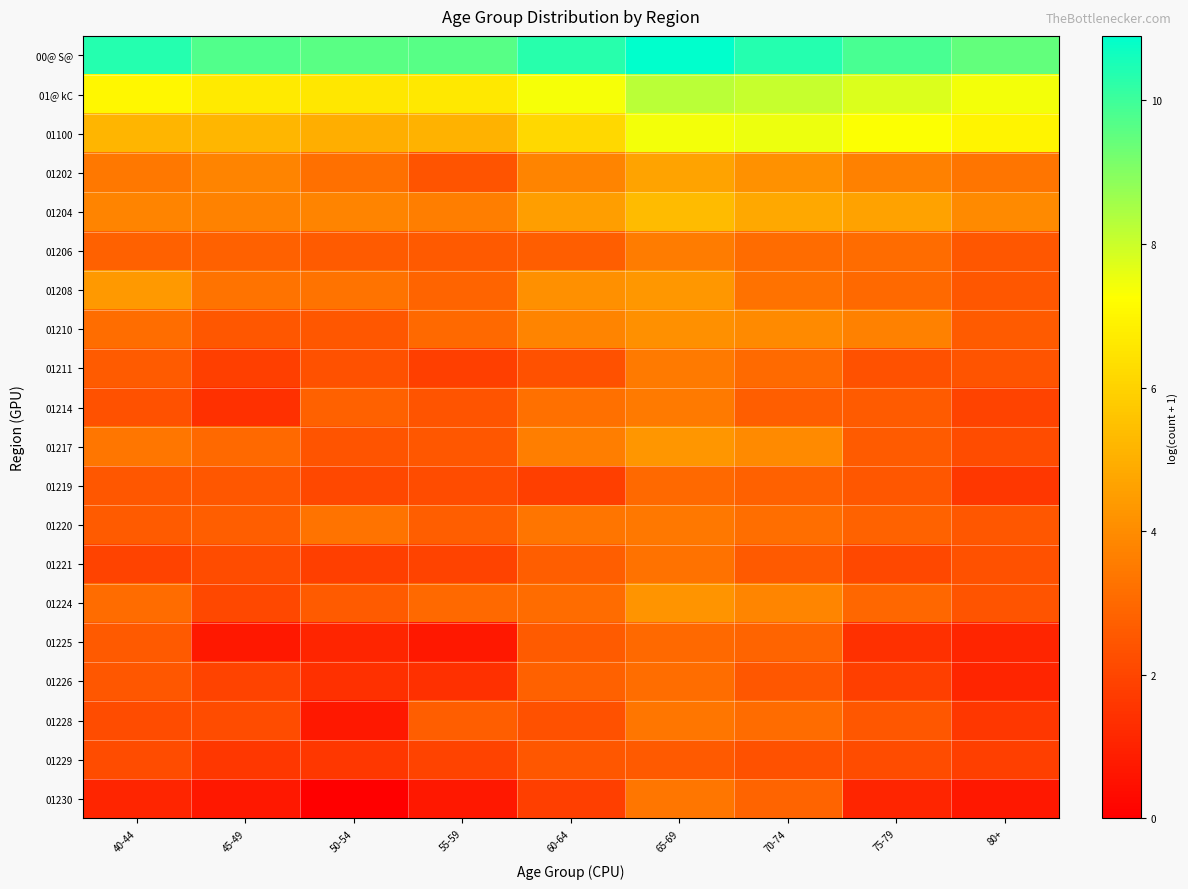

Reading left to right, extract all data points from this chart.

00@ S@: 40-44=10.3	45-49=9.7	50-54=9.6	55-59=9.6	60-64=10.3	65-69=10.9	70-74=10.4	75-79=9.9	80+=9.5
01@ kC: 40-44=7.0	45-49=6.6	50-54=6.6	55-59=6.6	60-64=7.4	65-69=8.2	70-74=8.1	75-79=7.7	80+=7.4
01100: 40-44=5.2	45-49=5.2	50-54=5.0	55-59=5.1	60-64=6.2	65-69=7.4	70-74=7.5	75-79=7.3	80+=7.0
01202: 40-44=3.4	45-49=3.8	50-54=3.2	55-59=2.4	60-64=3.8	65-69=4.7	70-74=4.1	75-79=3.7	80+=3.3
01204: 40-44=3.8	45-49=3.7	50-54=3.8	55-59=3.6	60-64=4.5	65-69=5.4	70-74=4.8	75-79=4.6	80+=4.0
01206: 40-44=2.8	45-49=2.8	50-54=2.6	55-59=2.6	60-64=2.7	65-69=3.6	70-74=3.1	75-79=3.1	80+=2.5
01208: 40-44=4.4	45-49=3.3	50-54=3.3	55-59=2.9	60-64=4.1	65-69=4.3	70-74=3.3	75-79=3.0	80+=2.5
01210: 40-44=3.1	45-49=2.5	50-54=2.5	55-59=3.0	60-64=3.8	65-69=4.1	70-74=4.0	75-79=3.7	80+=2.6
01211: 40-44=2.6	45-49=1.8	50-54=2.3	55-59=1.8	60-64=2.3	65-69=3.5	70-74=3.0	75-79=2.3	80+=2.4
01214: 40-44=2.3	45-49=1.4	50-54=2.8	55-59=2.4	60-64=3.2	65-69=3.5	70-74=2.7	75-79=2.6	80+=1.9
01217: 40-44=3.4	45-49=3.0	50-54=2.4	55-59=2.5	60-64=3.6	65-69=4.3	70-74=3.9	75-79=2.6	80+=2.2
01219: 40-44=2.5	45-49=2.5	50-54=2.1	55-59=2.2	60-64=1.8	65-69=3.0	70-74=2.8	75-79=2.5	80+=1.6
01220: 40-44=2.6	45-49=2.7	50-54=3.3	55-59=2.7	60-64=3.3	65-69=3.4	70-74=3.2	75-79=2.8	80+=2.5
01221: 40-44=1.9	45-49=2.2	50-54=1.8	55-59=1.9	60-64=2.7	65-69=3.3	70-74=2.6	75-79=2.1	80+=2.3
01224: 40-44=3.1	45-49=2.1	50-54=2.6	55-59=3.0	60-64=3.1	65-69=4.2	70-74=3.8	75-79=2.9	80+=2.4
01225: 40-44=2.6	45-49=0.7	50-54=1.1	55-59=0.7	60-64=2.6	65-69=3.0	70-74=2.9	75-79=1.4	80+=1.1
01226: 40-44=2.5	45-49=1.9	50-54=1.4	55-59=1.4	60-64=2.8	65-69=3.1	70-74=2.5	75-79=1.8	80+=1.1
01228: 40-44=2.2	45-49=2.2	50-54=0.7	55-59=2.7	60-64=2.3	65-69=3.4	70-74=3.1	75-79=2.5	80+=1.6
01229: 40-44=2.2	45-49=1.6	50-54=1.6	55-59=1.9	60-64=2.5	65-69=2.6	70-74=2.3	75-79=2.2	80+=1.8
01230: 40-44=1.1	45-49=0.7	50-54=0.0	55-59=0.7	60-64=1.8	65-69=3.4	70-74=2.9	75-79=1.1	80+=0.7